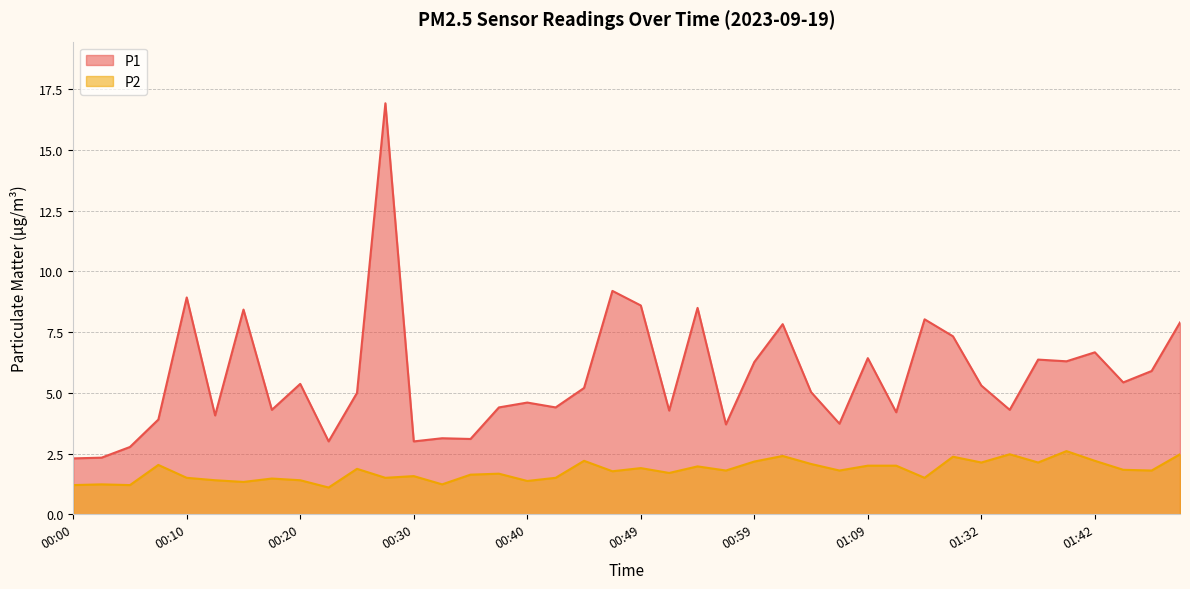

The P1 series shows 5.0 at 01:04. True or false?

True